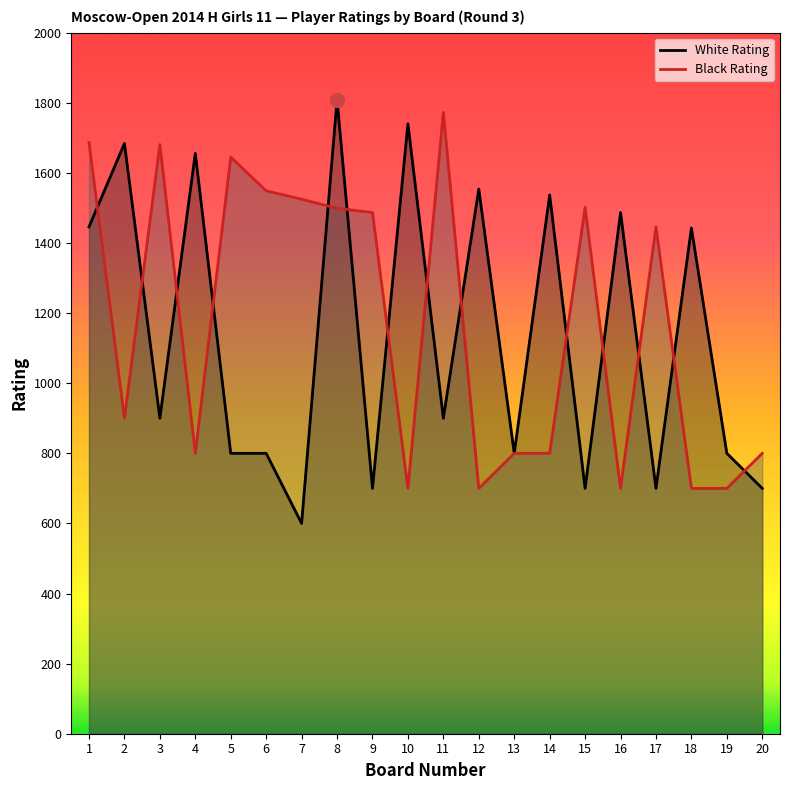

What is the value of the Black Rating point at the 12th from the left?

700